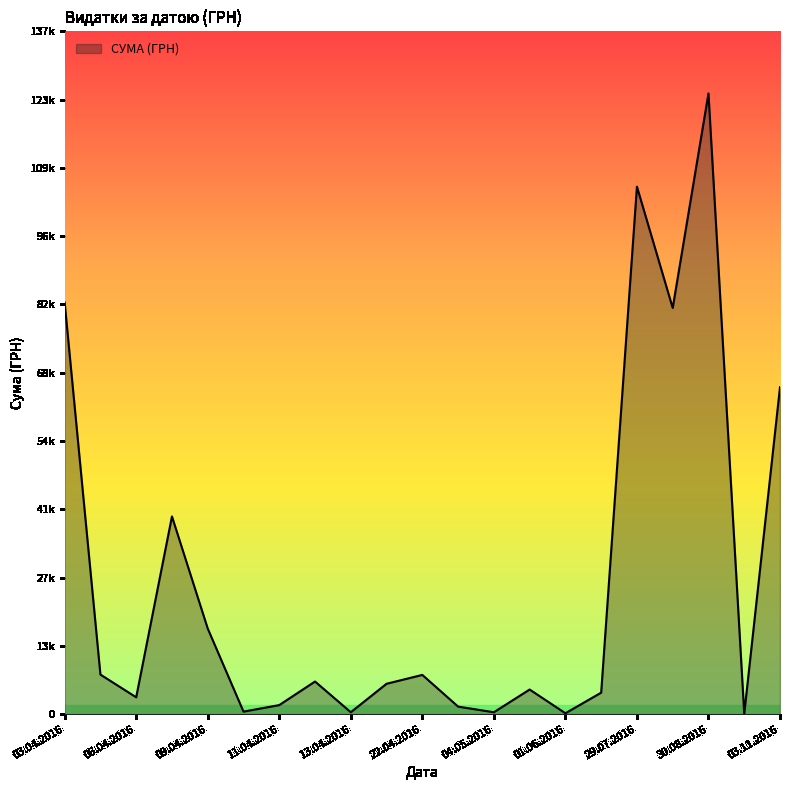

Does the chart display data point markers on the line(s)?

No